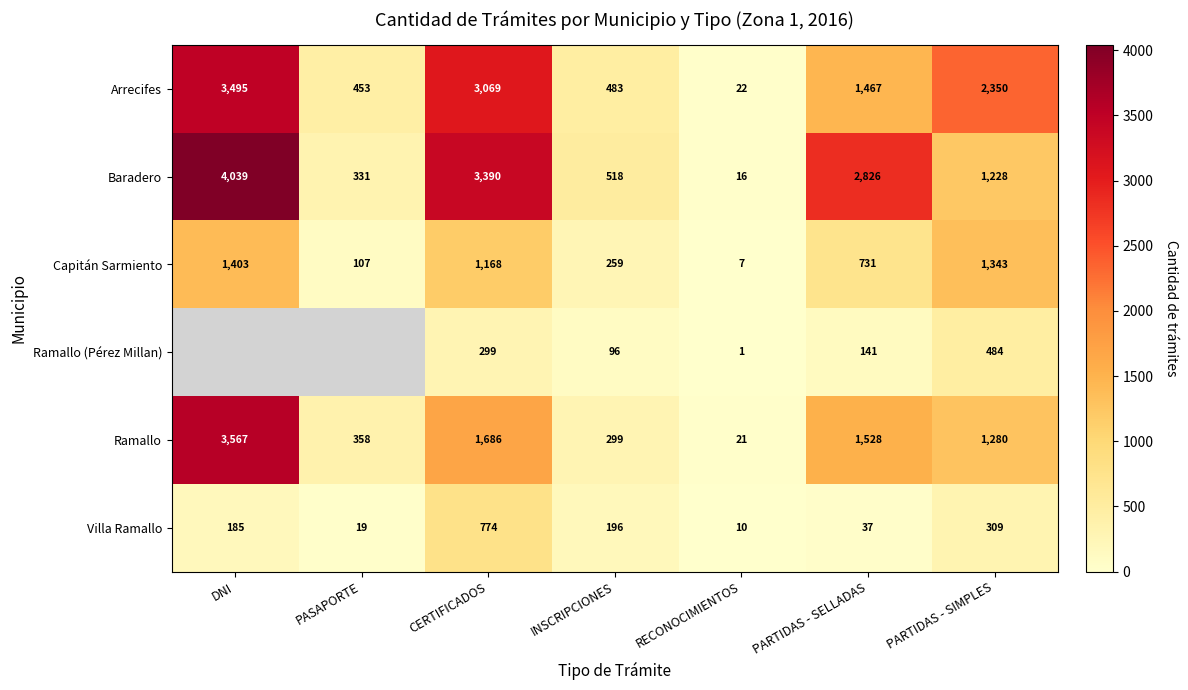

Is the value of Ramallo at PARTIDAS - SELLADAS greater than the value of Baradero at RECONOCIMIENTOS?

Yes